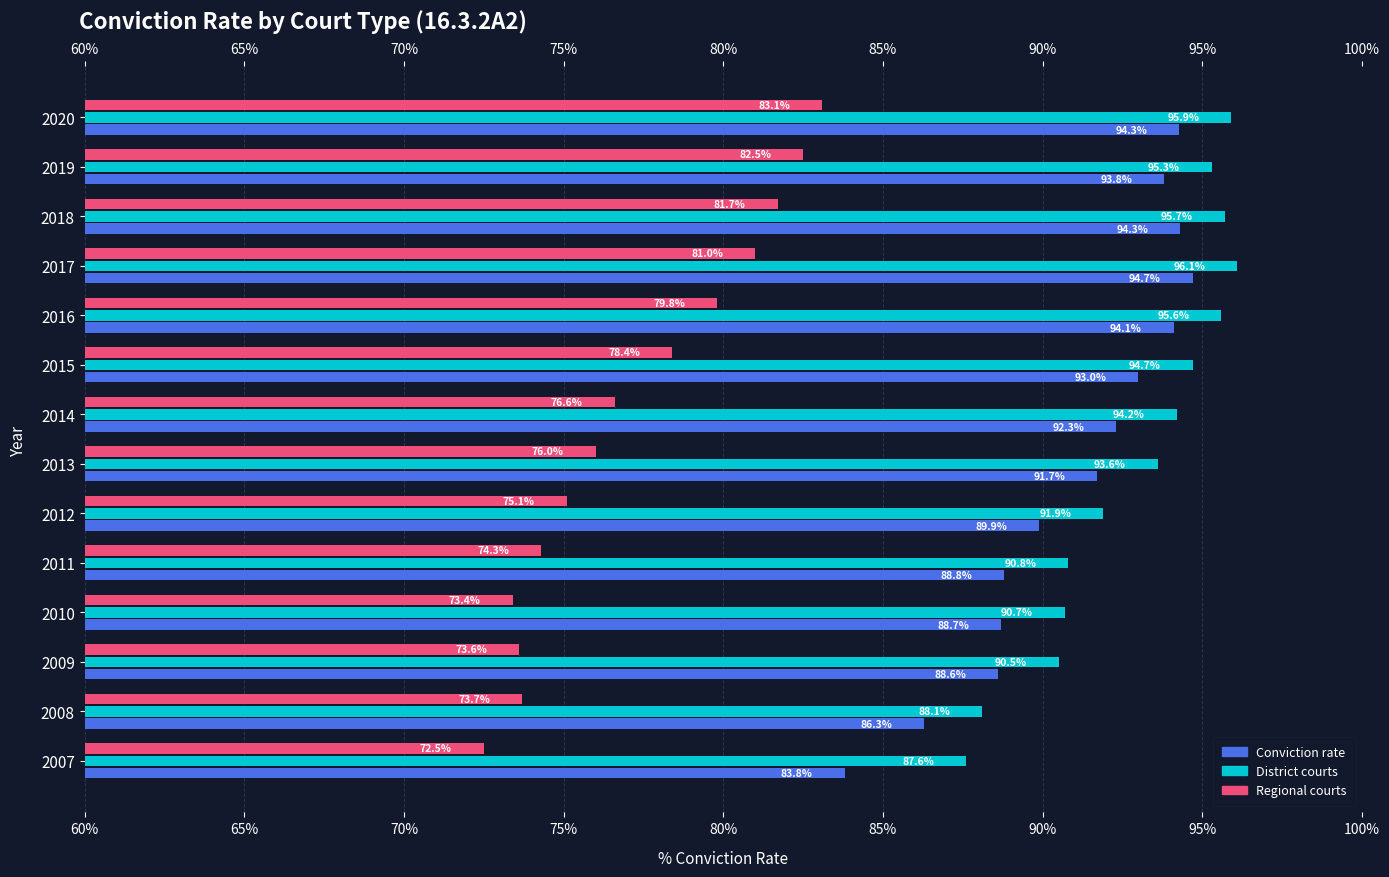

Are the bars grouped side by side (vs. stacked)?

Yes